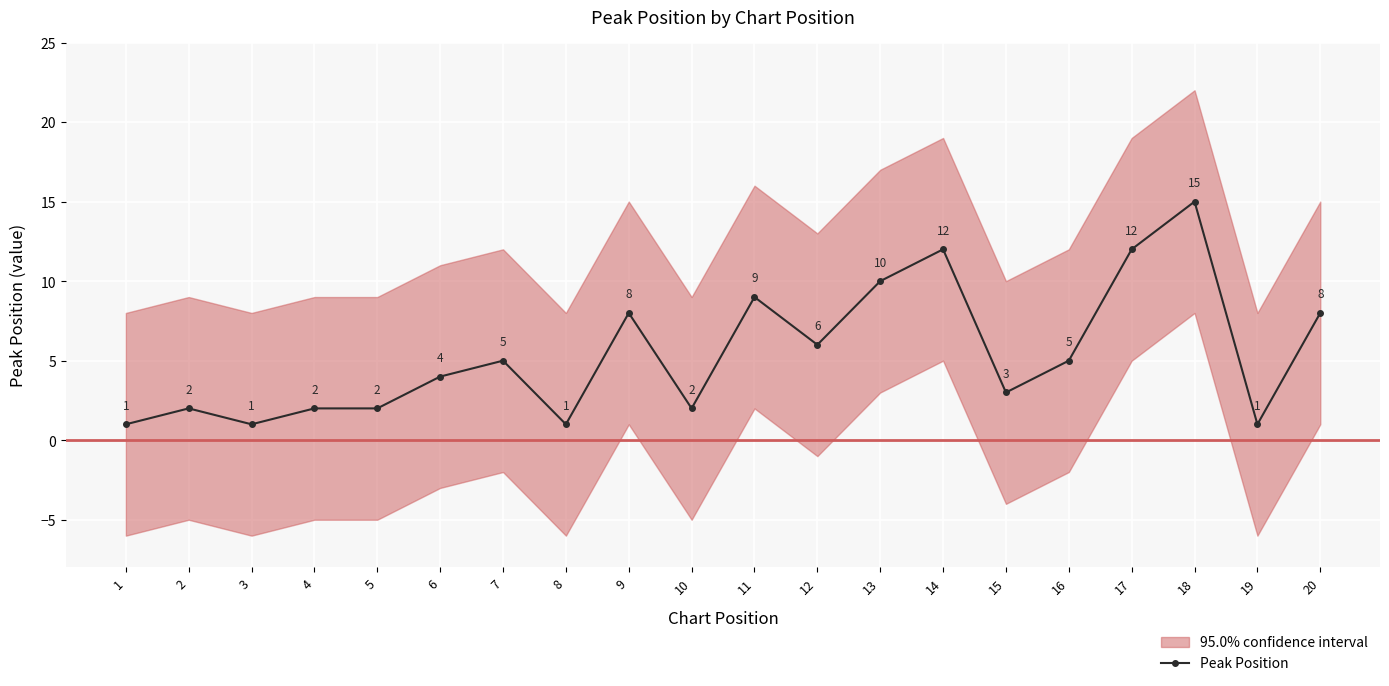

How many lines are shown in the chart?

1